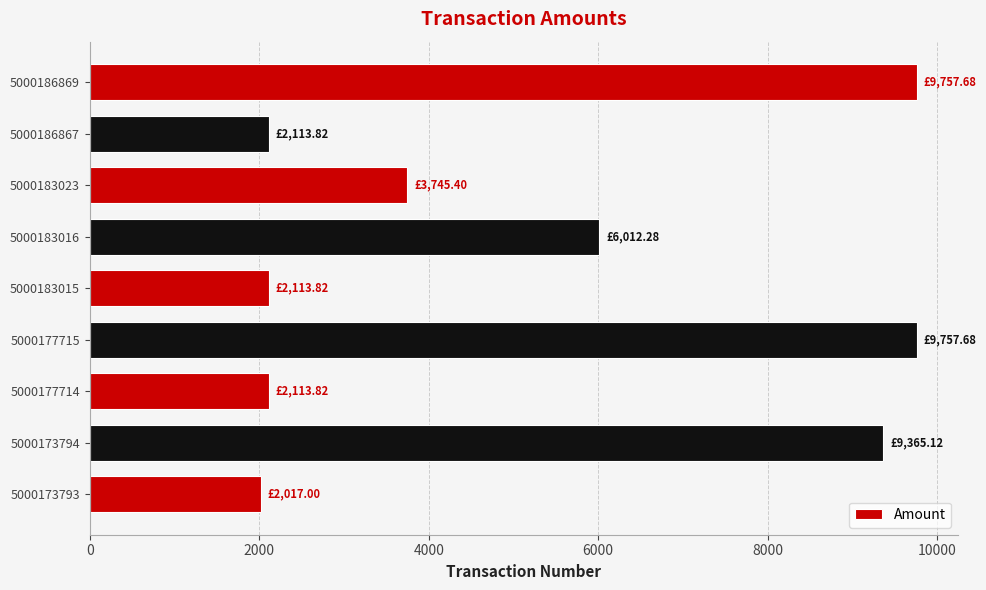

What is the difference between the maximum and second lowest values?

7643.9